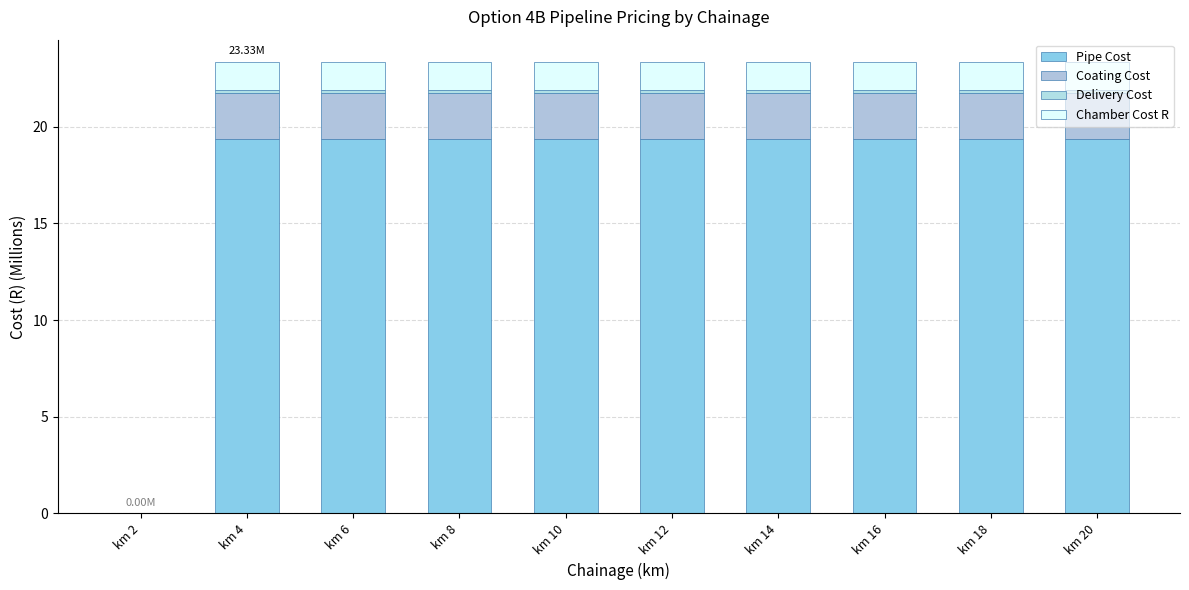

What is the total value across all series at km 4?

23.3